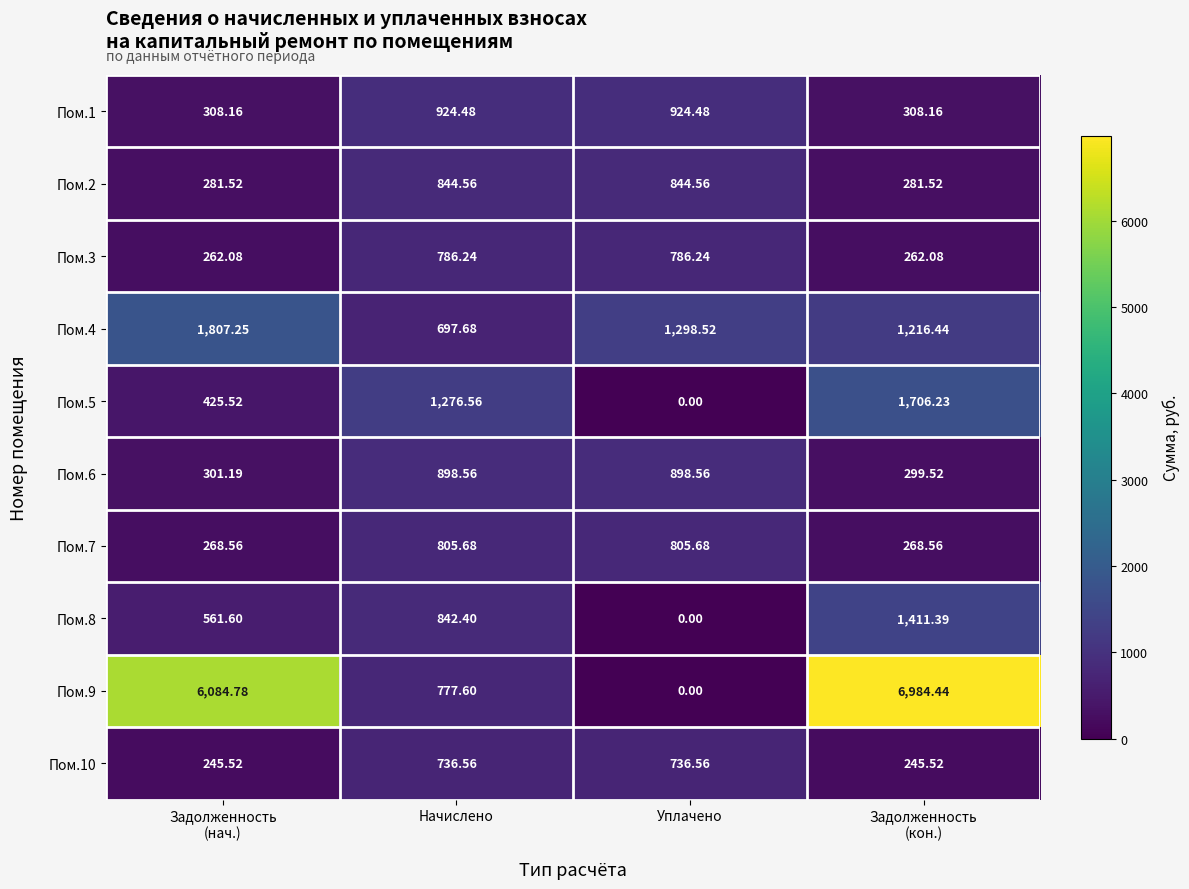

Where does the Пом.3 series first go above 786?

Начислено